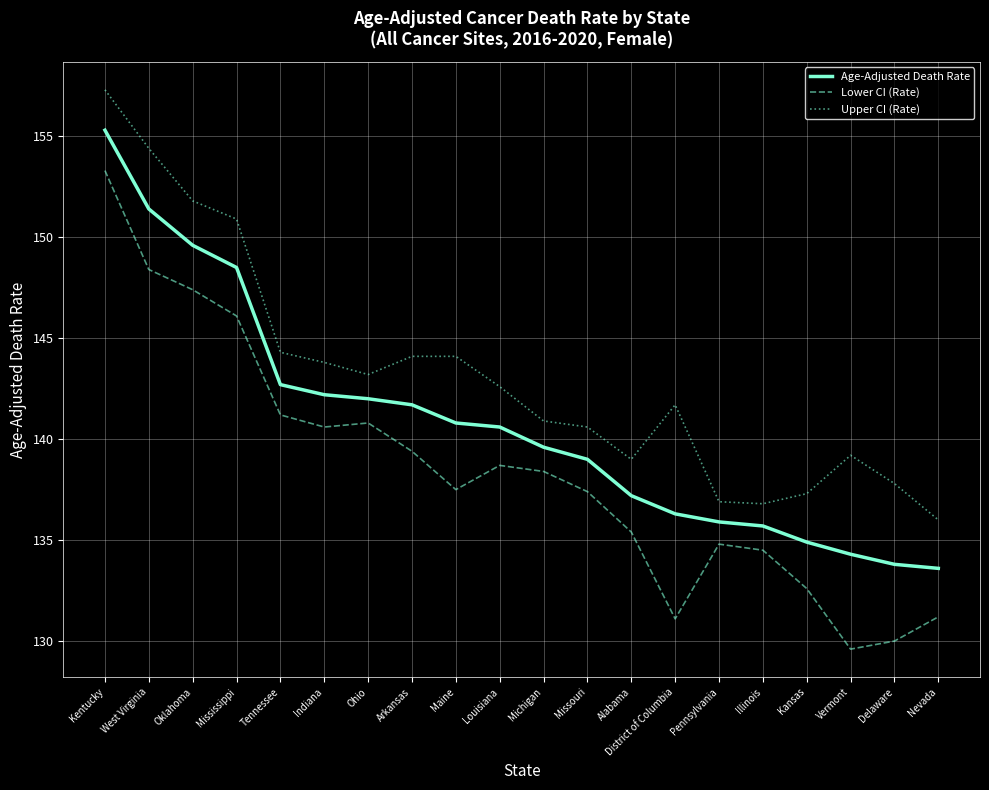

Does the chart have visible grid lines?

Yes